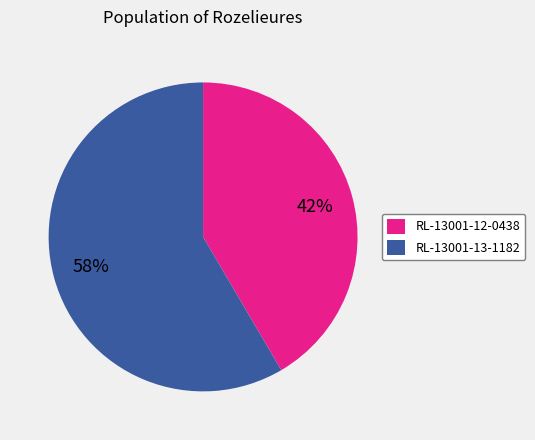

To the nearest percent, what is the average slice percentage?

50%